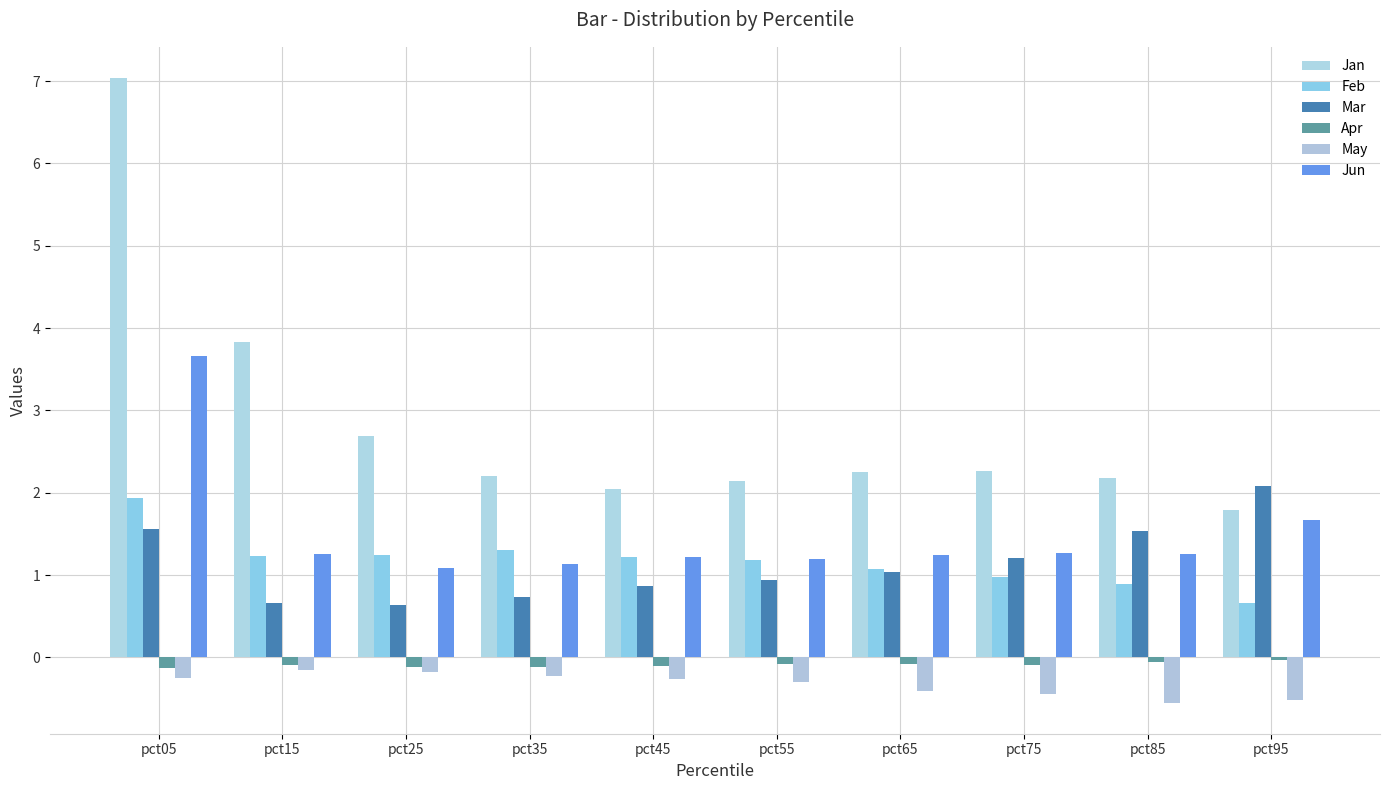

What is the minimum value for Feb?

0.7